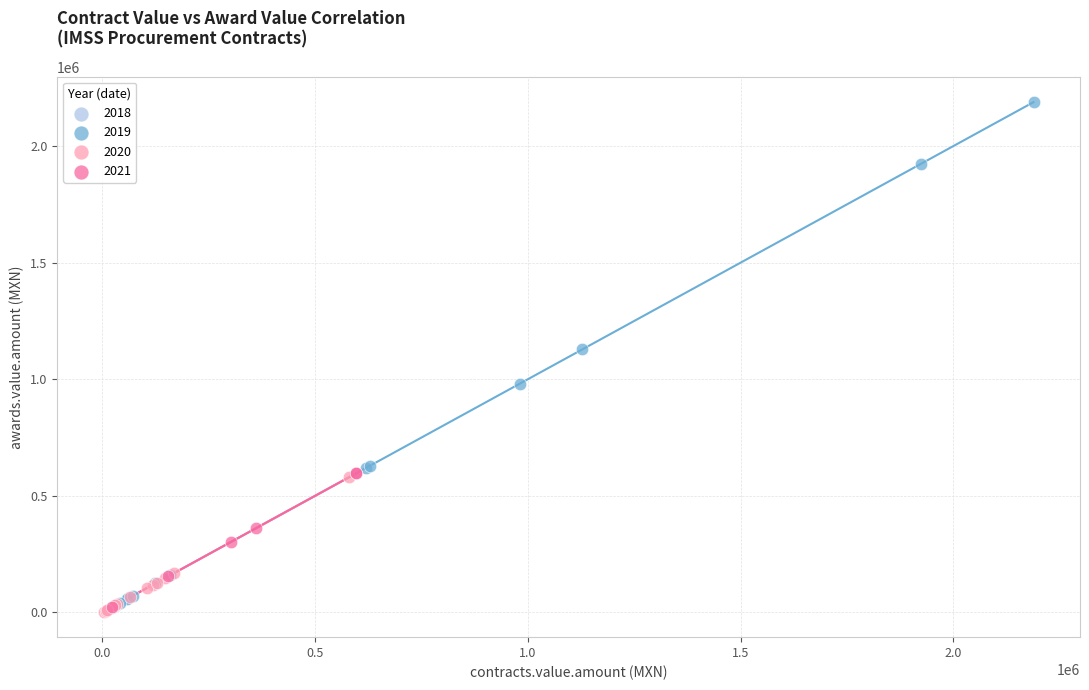

Which series has the widest spread of Y values?

2019